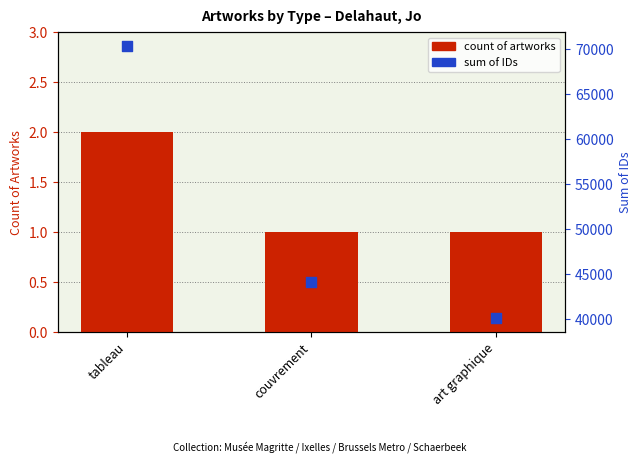

At which category is the sum across all series the highest?

tableau